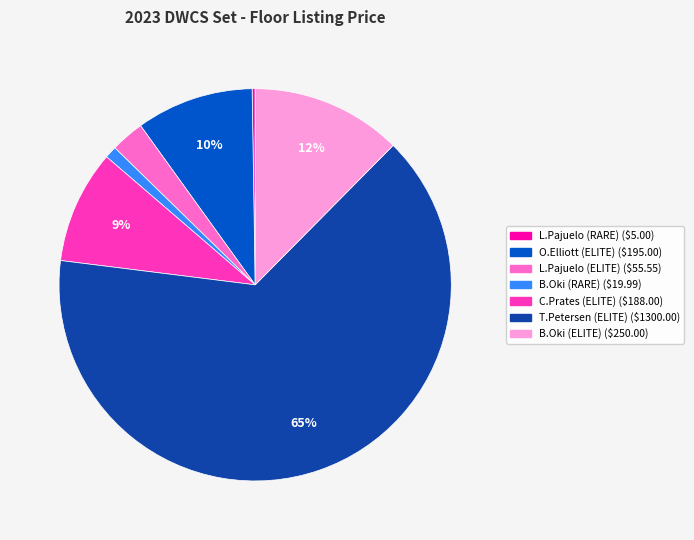

Is there a majority slice in this chart?

Yes